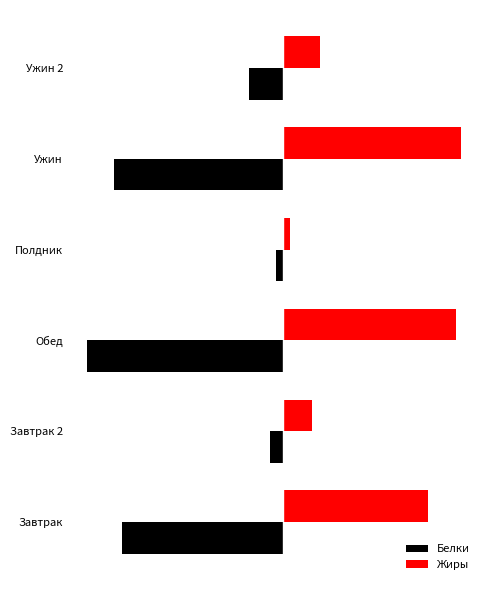

Which category has the lowest value in the Белки series?

Обед